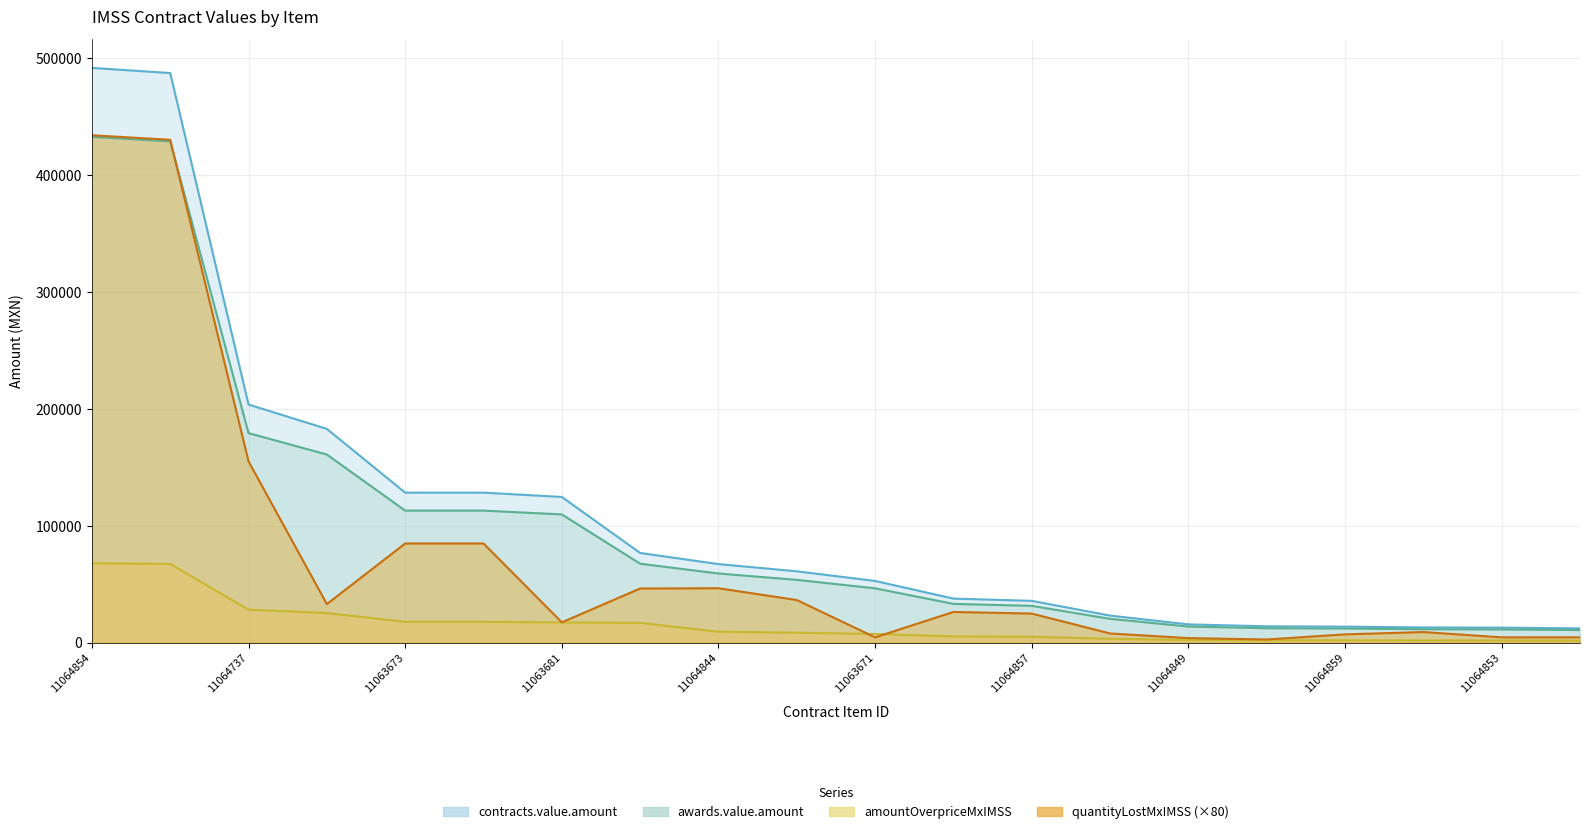

List the series in order of their peak value, highest first.

contracts.value.amount, contracts.items.unit.value.quantityLostMxIMSS, awards.value.amount, contracts.items.unit.value.amountOverpriceMxIMSS